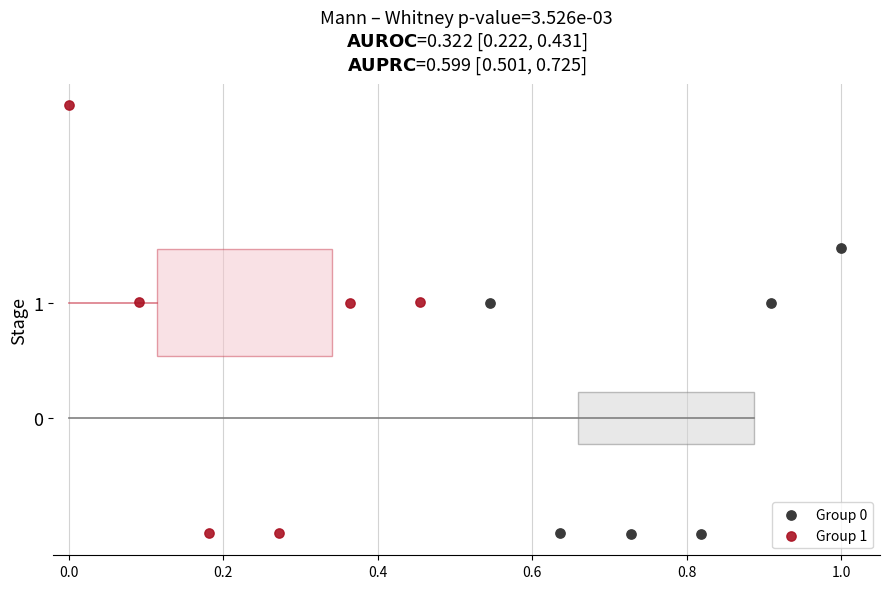

Which series has the largest Y range (max minus min)?

Group 1